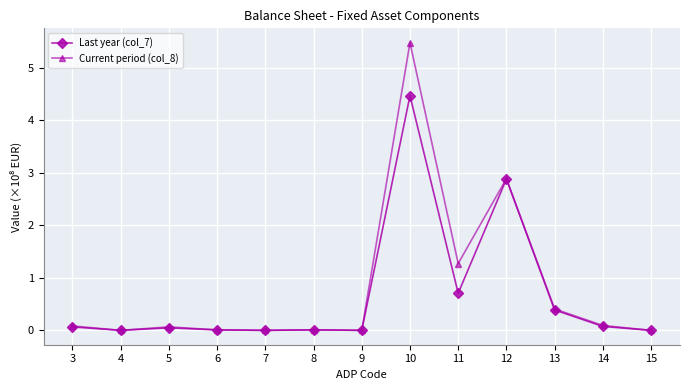

True or false: Last year (col_7) has more than 2 points higher than both neighbors.

True